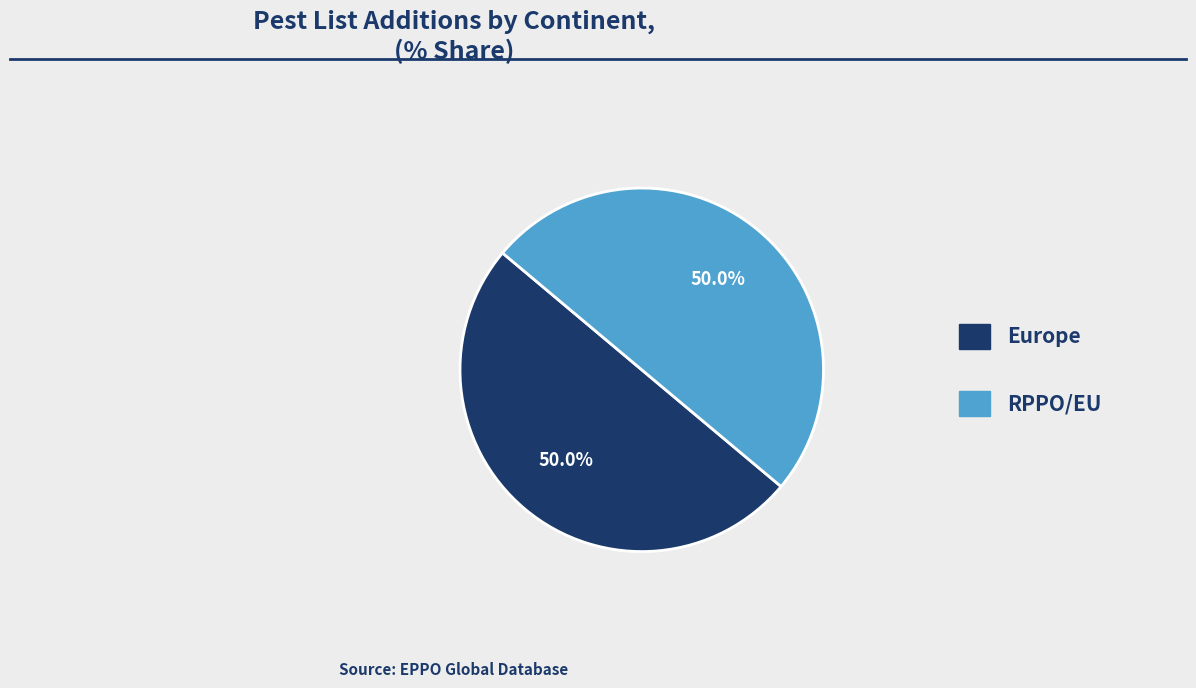

Approximately how many times larger is the value at Europe compared to RPPO/EU?

1.0